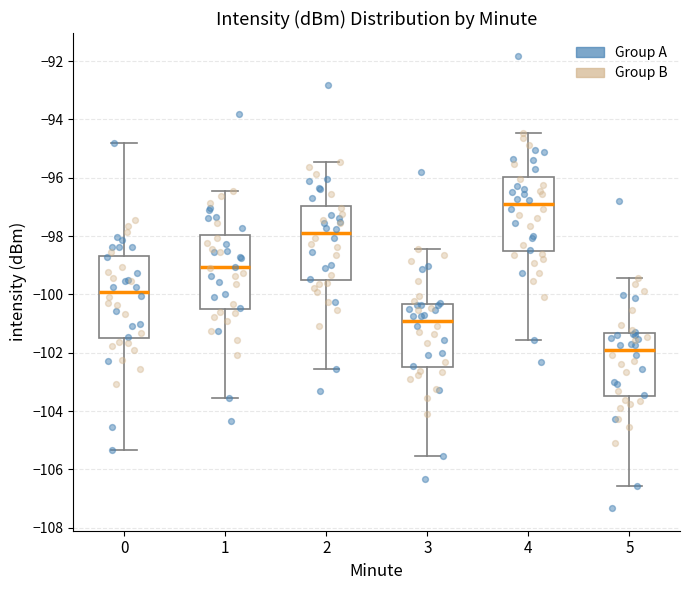

Reading left to right, transcribe this box plot: for each box, give where its median line is, the range the box spans, and where its two whiskers end, as read against the y-axis. The values are not printed on the chart, so give them approximately, as read against the axis.

0: median -100.0, box -101.4 to -98.6, whiskers -105.4 to -94.8
1: median -99.0, box -100.4 to -98.0, whiskers -103.6 to -96.4
2: median -98.0, box -99.4 to -97.0, whiskers -102.6 to -95.4
3: median -101.0, box -102.4 to -100.4, whiskers -105.6 to -98.4
4: median -97.0, box -98.4 to -96.0, whiskers -101.6 to -94.4
5: median -102.0, box -103.4 to -101.4, whiskers -106.6 to -99.4